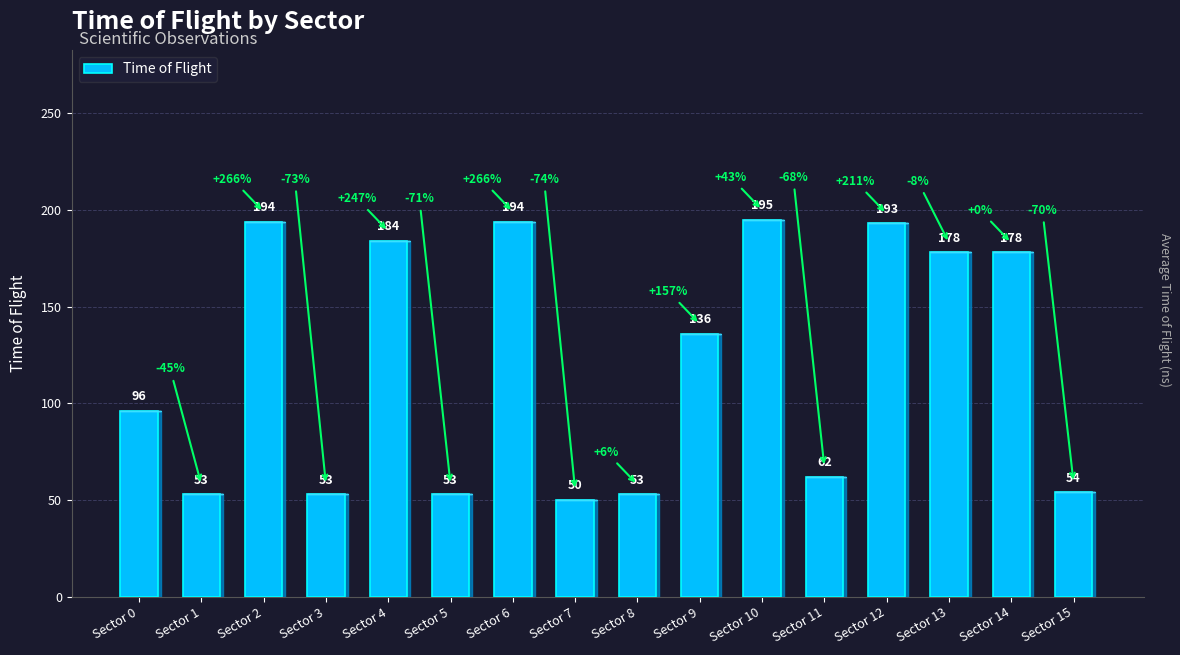

Reading left to right, extract all data points from this chart.

96	53	194	53	184	53	194	50	53	136	195	62	193	178	178	54